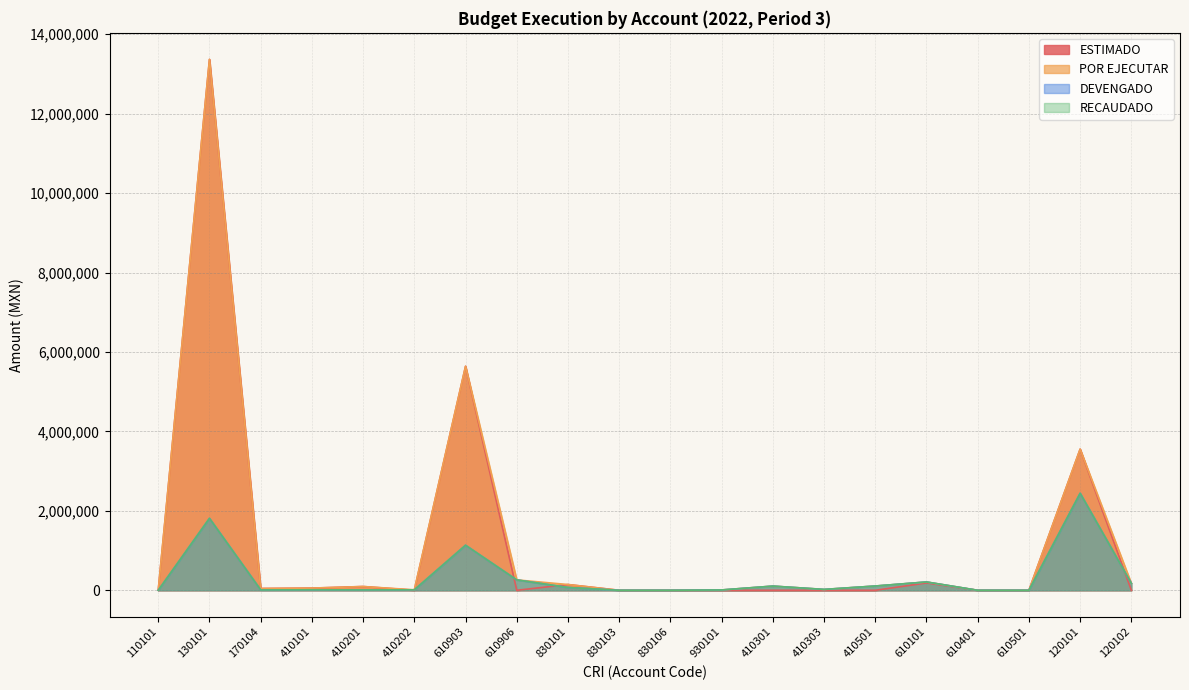

At how many categories does at least one series exceed 11054229?

1